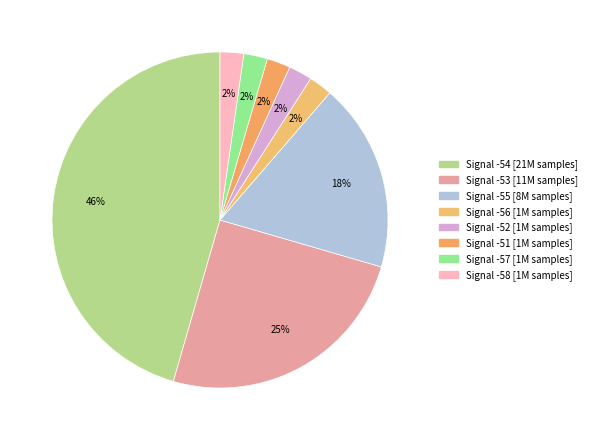

How many slices are in this pie chart?

8